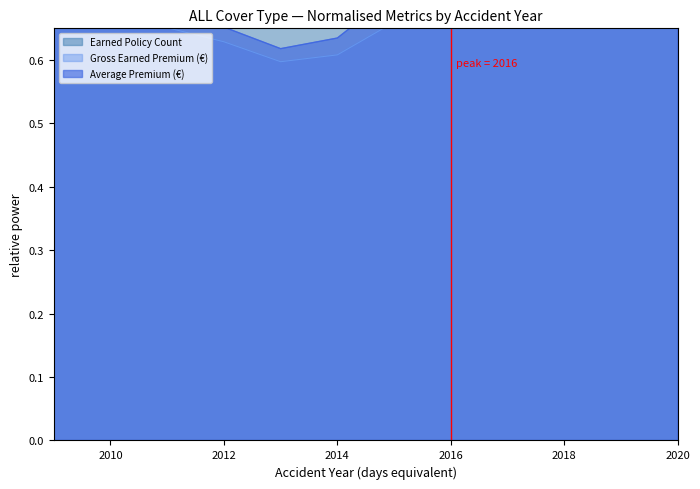

Rank the series by their maximum value, from lowest to highest.

Earned Policy Count, Gross Earned Premium, Average Premium